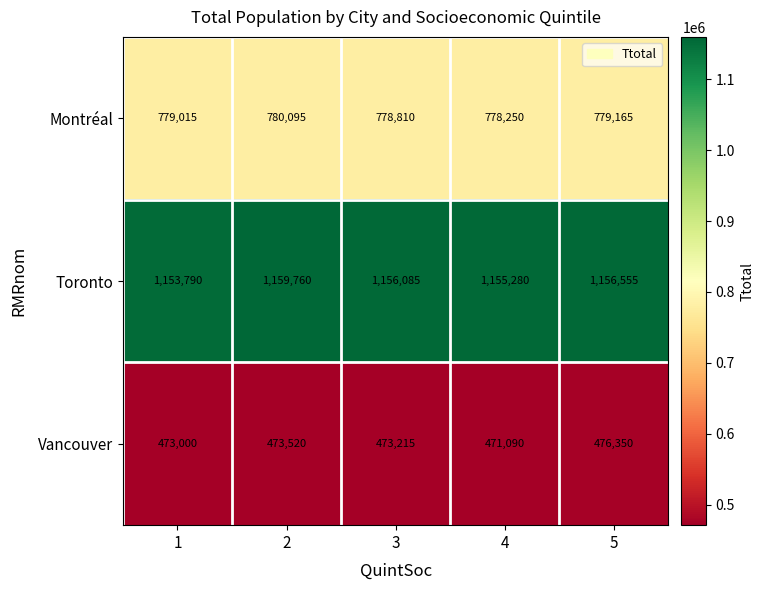

Reading right to left, extract all data points from this chart.

Montréal: 5=779165	4=778250	3=778810	2=780095	1=779015
Toronto: 5=1156555	4=1155280	3=1156085	2=1159760	1=1153790
Vancouver: 5=476350	4=471090	3=473215	2=473520	1=473000